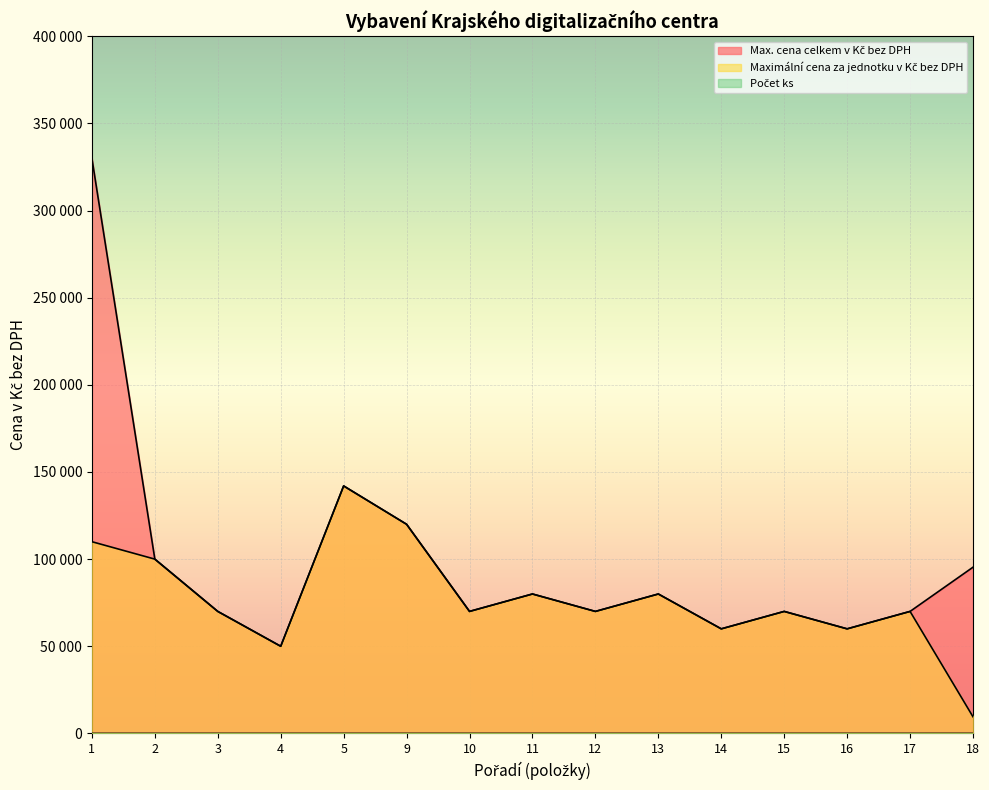

At how many categories does at least one series exceed 295507?

1